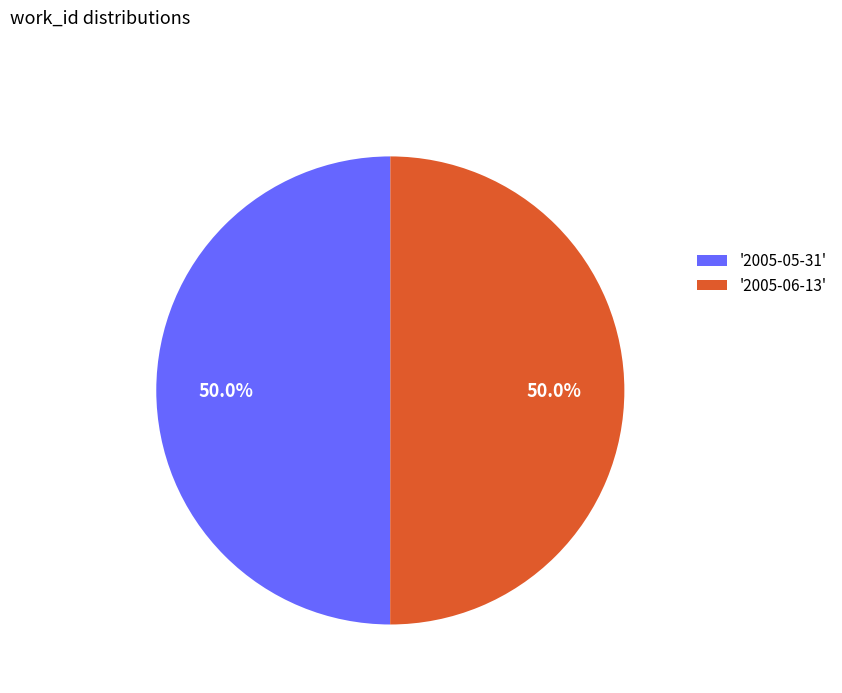

Approximately how many times larger is the value at '2005-05-31' compared to '2005-06-13'?

1.0